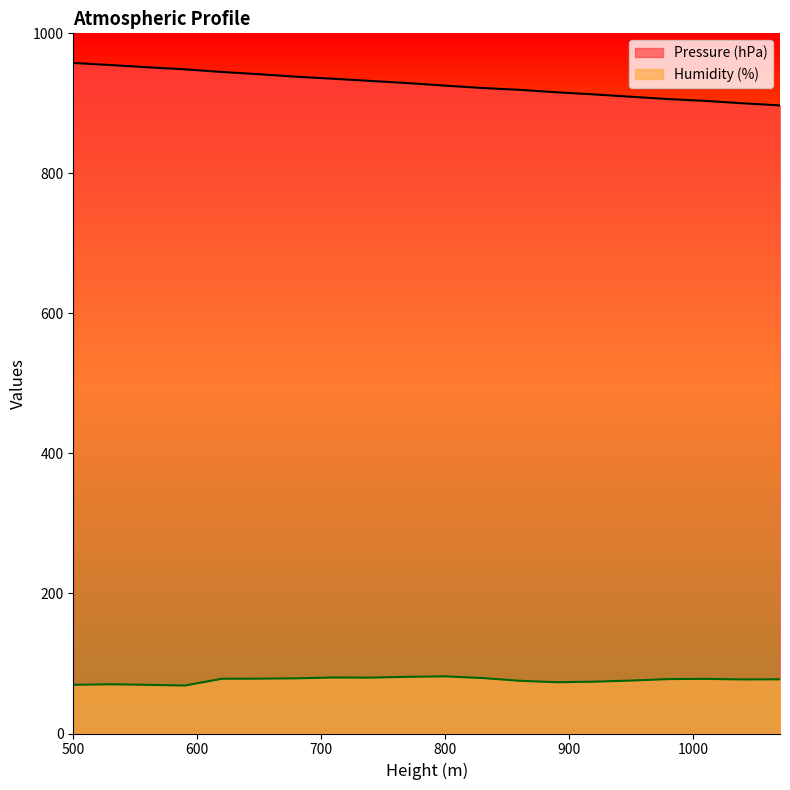

What are all the series names shown in the legend?

Pressure (hPa), Humidity (%)